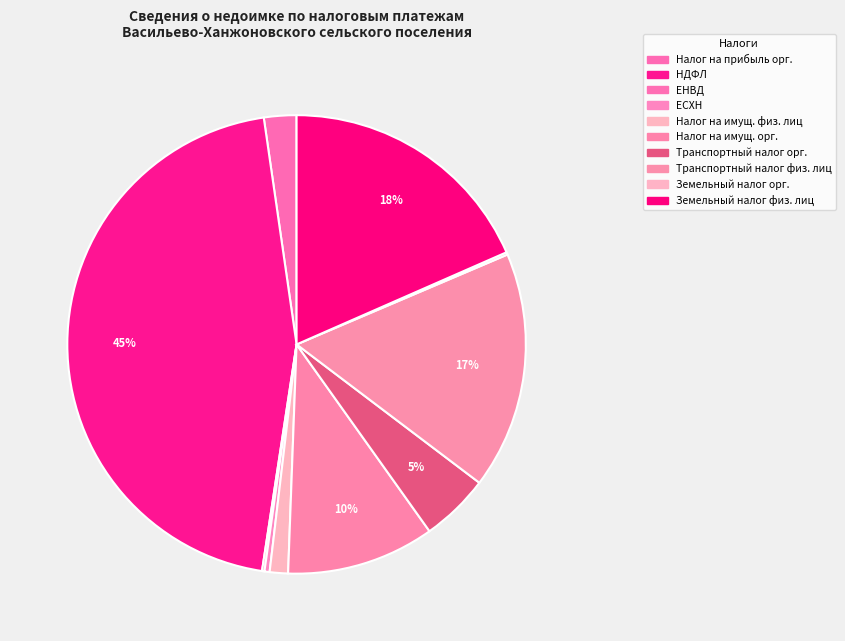

Which slice is the largest?

Налог на доходы физических лиц